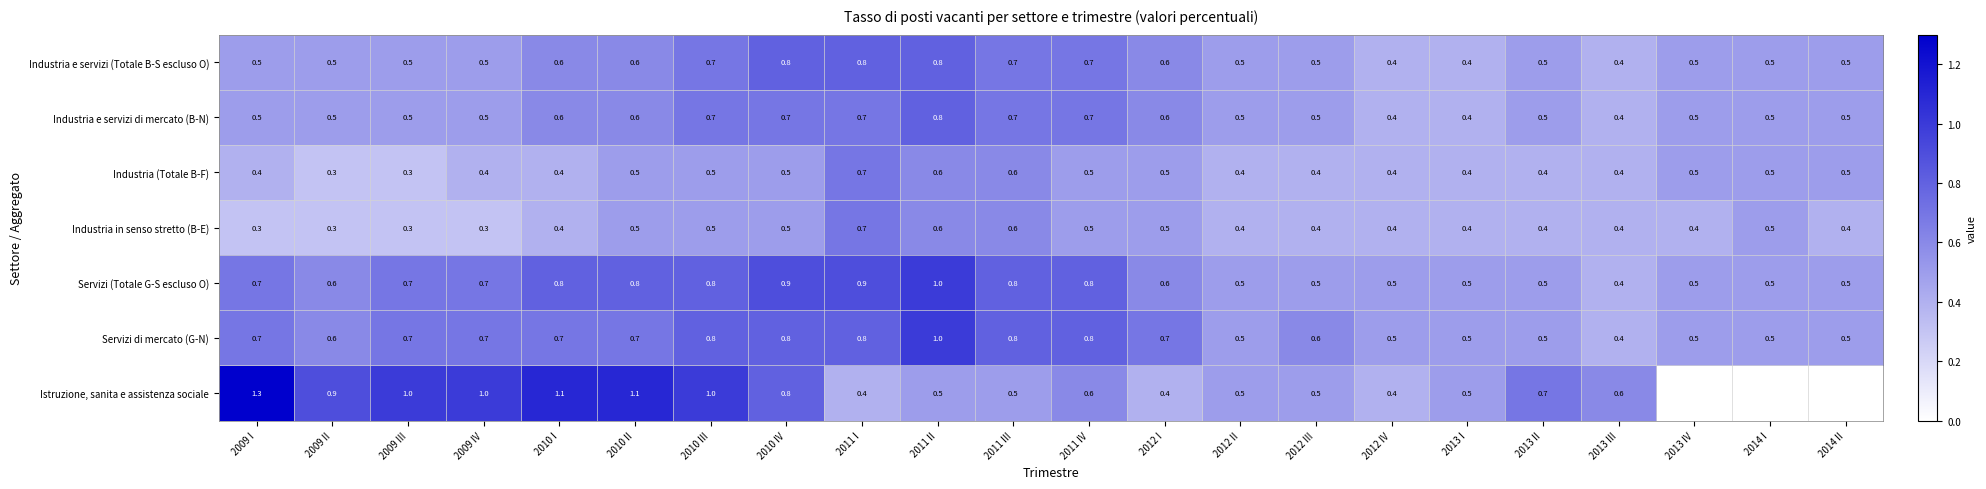

What is the difference between the highest and lowest values at 2009 III?

0.7